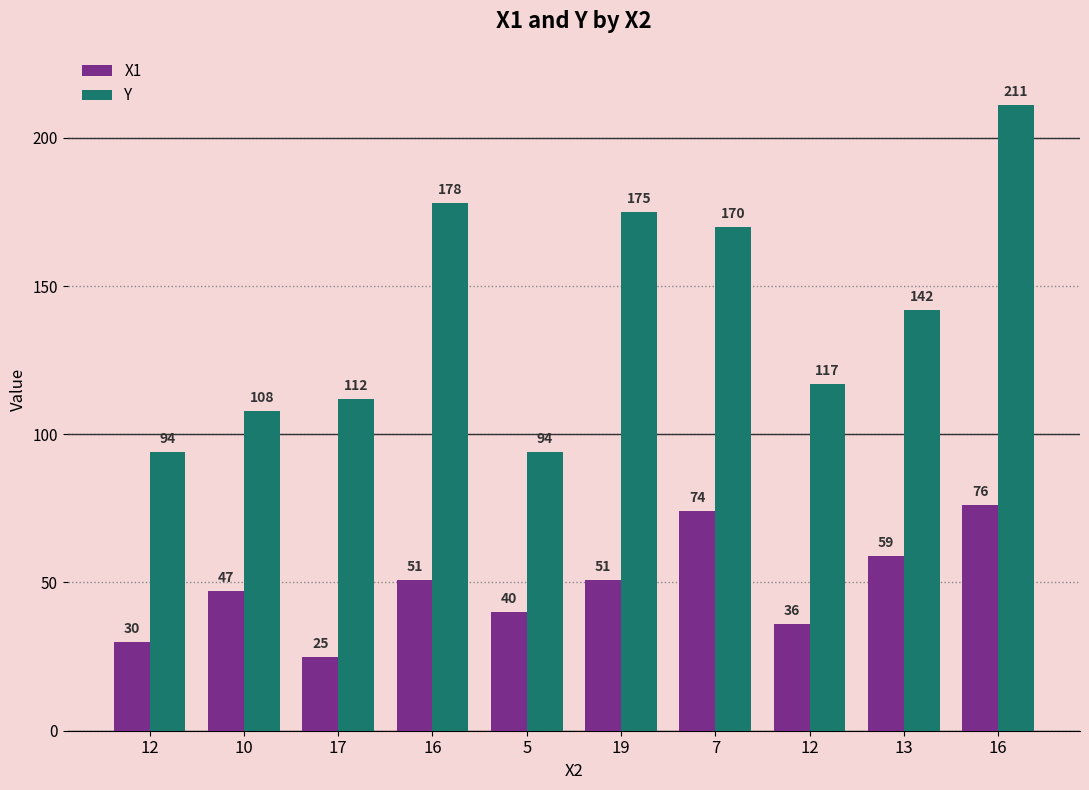

Which series has the largest total across all categories?

Y